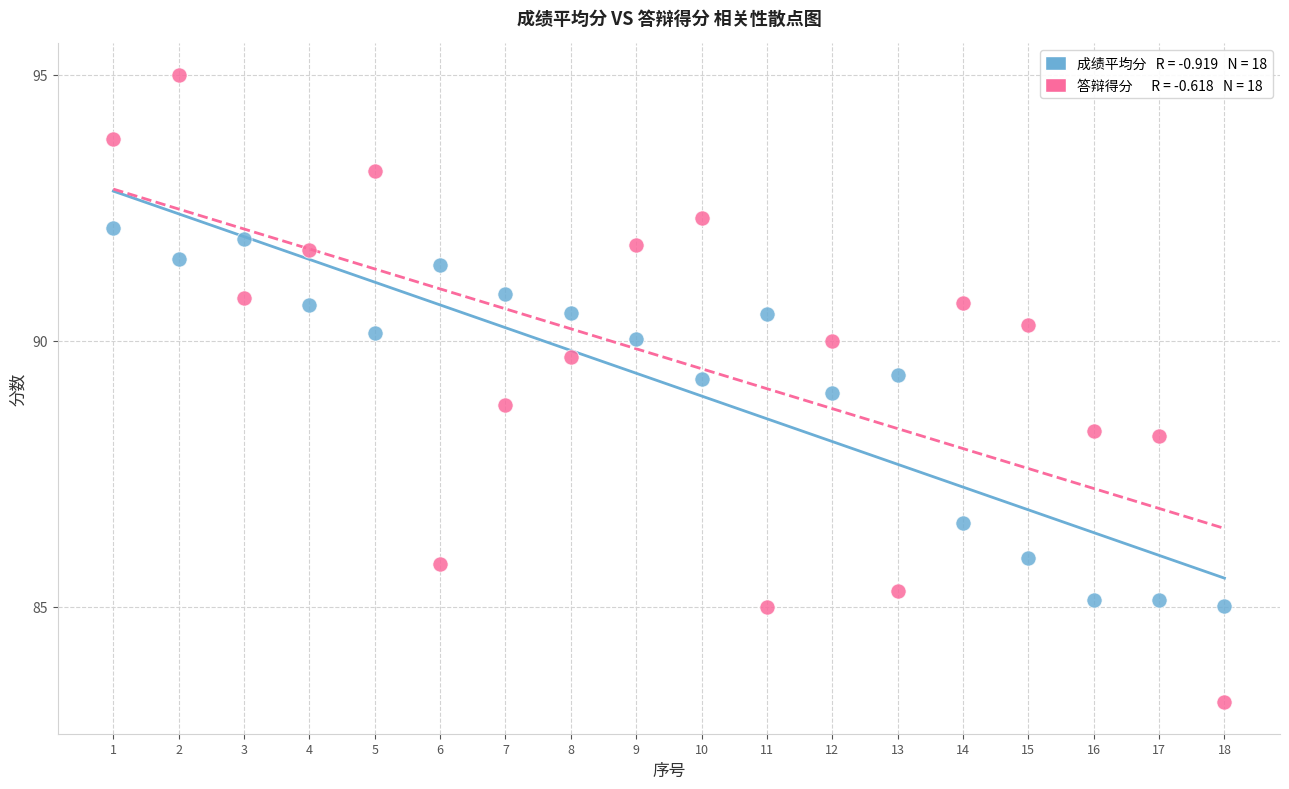

Across all data points, what is the range of X values (max minus min)?

17.0